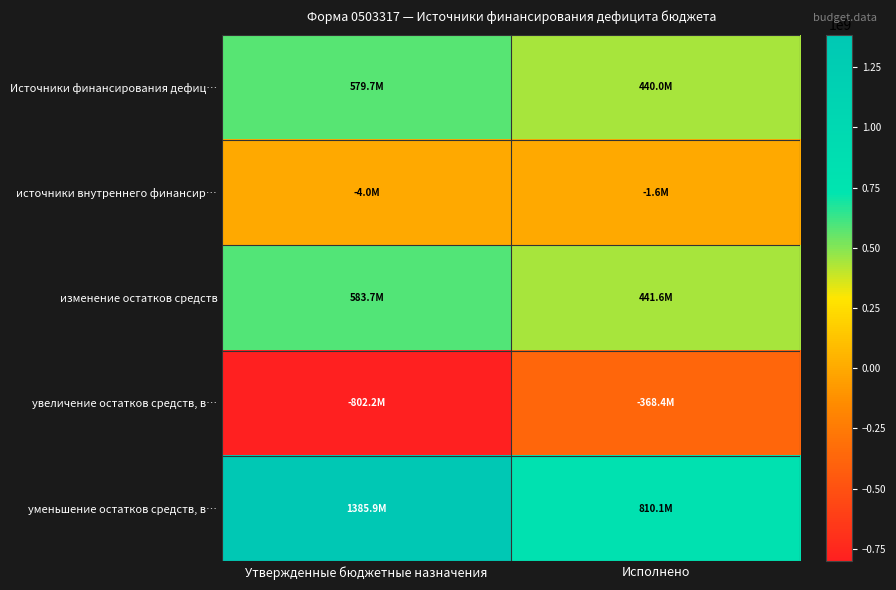

Which has a higher value, Исполнено or Утвержденные бюджетные назначения?

Утвержденные бюджетные назначения